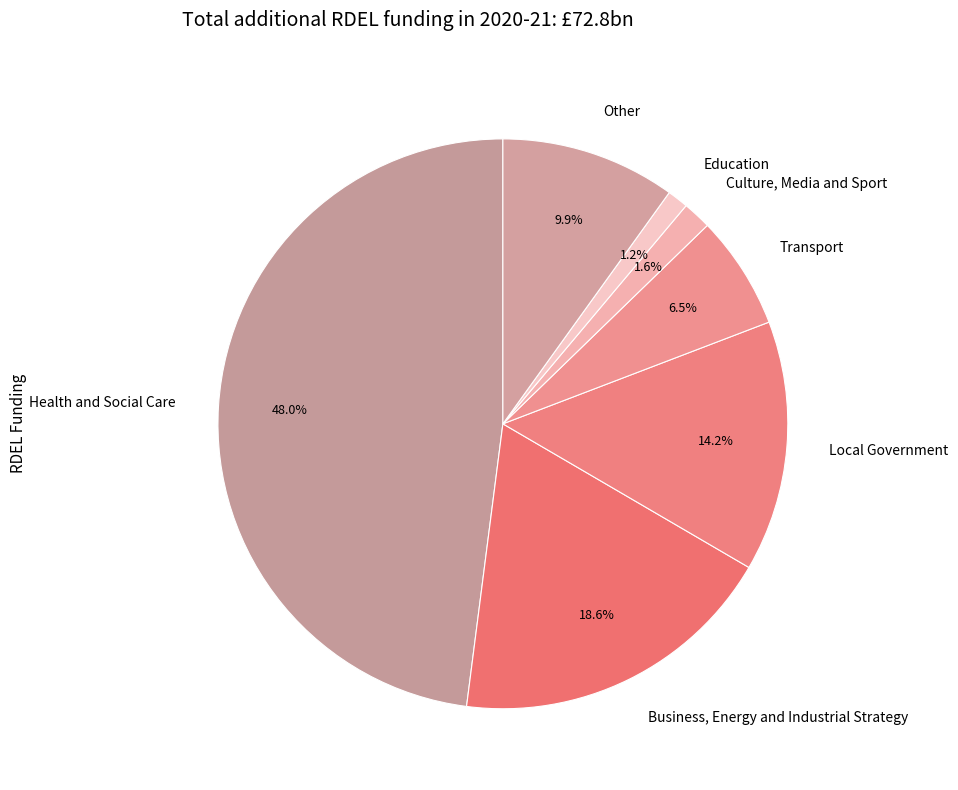

To the nearest percent, what is the combined percentage of Business, Energy and Industrial Strategy and Education?

20%